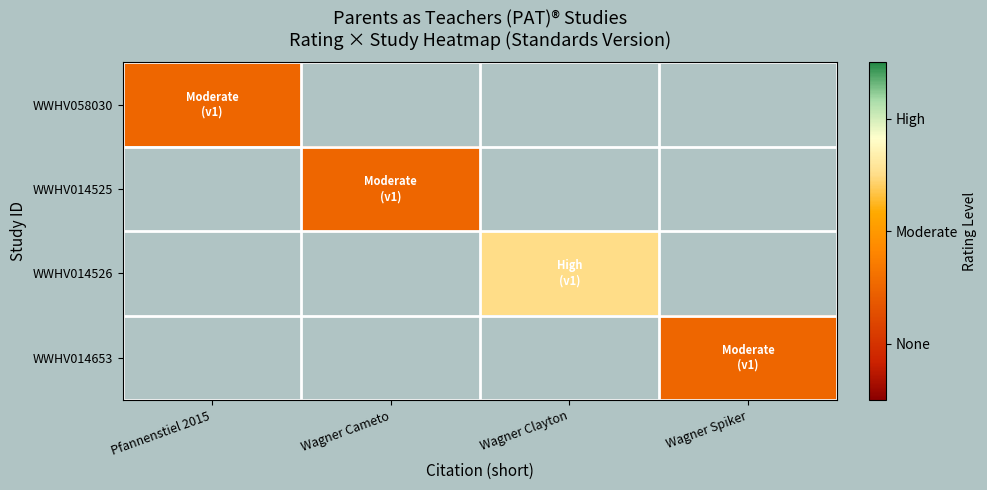

What is the smallest value displayed?

1.0